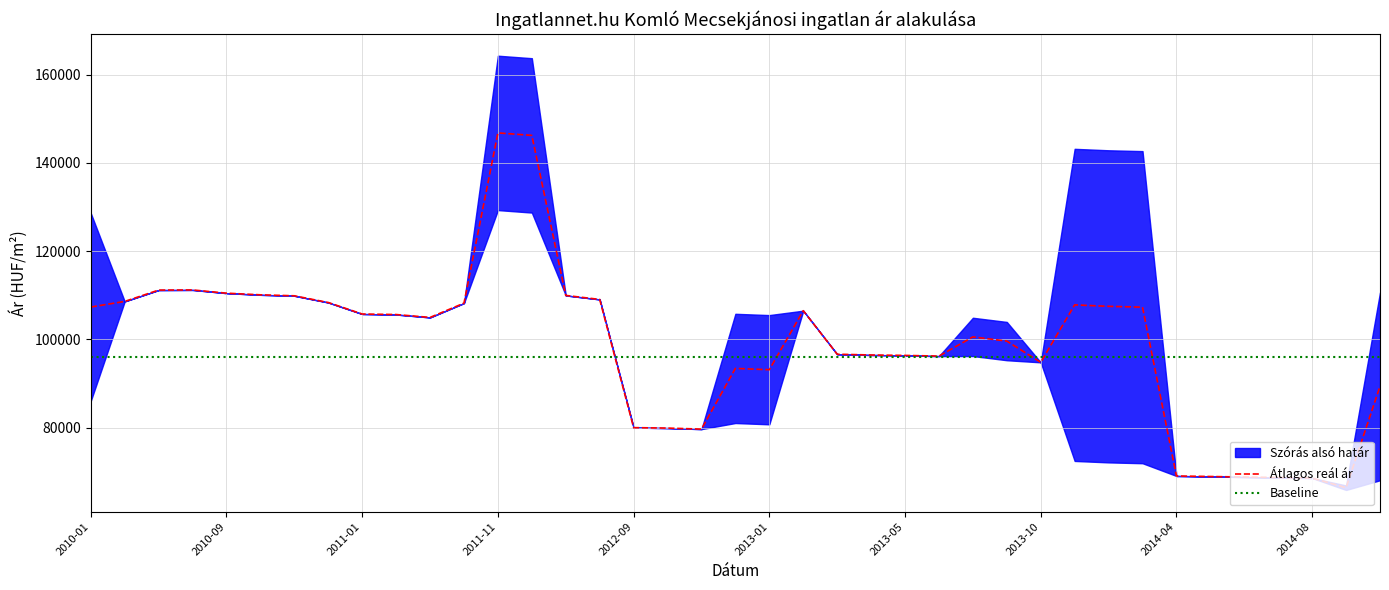

Where is the first local minimum for Átlagos reál ár?

2011-03